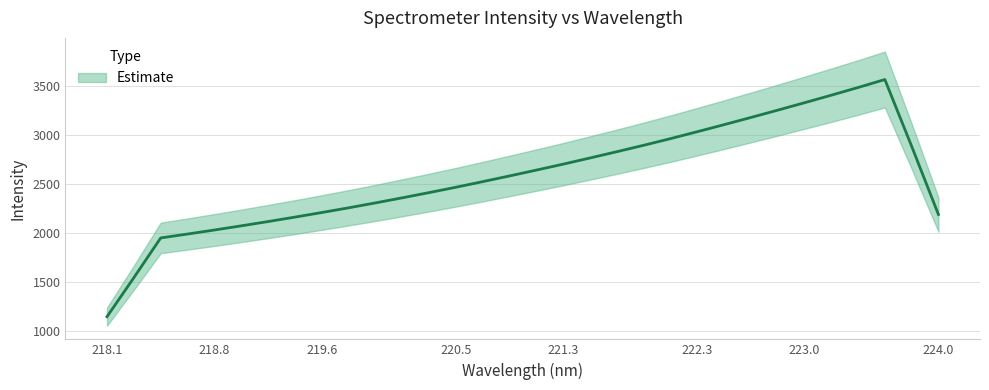

At which category does the chart reach its minimum across all series?

218.0596